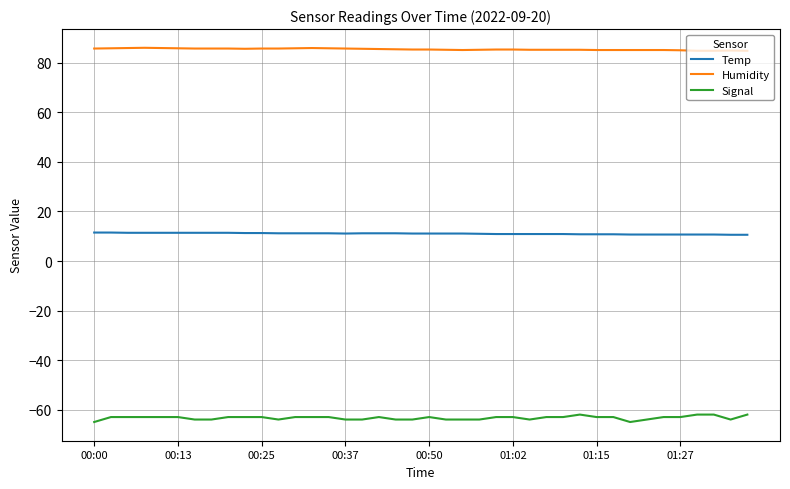

Which series has the largest total across all categories?

Humidity